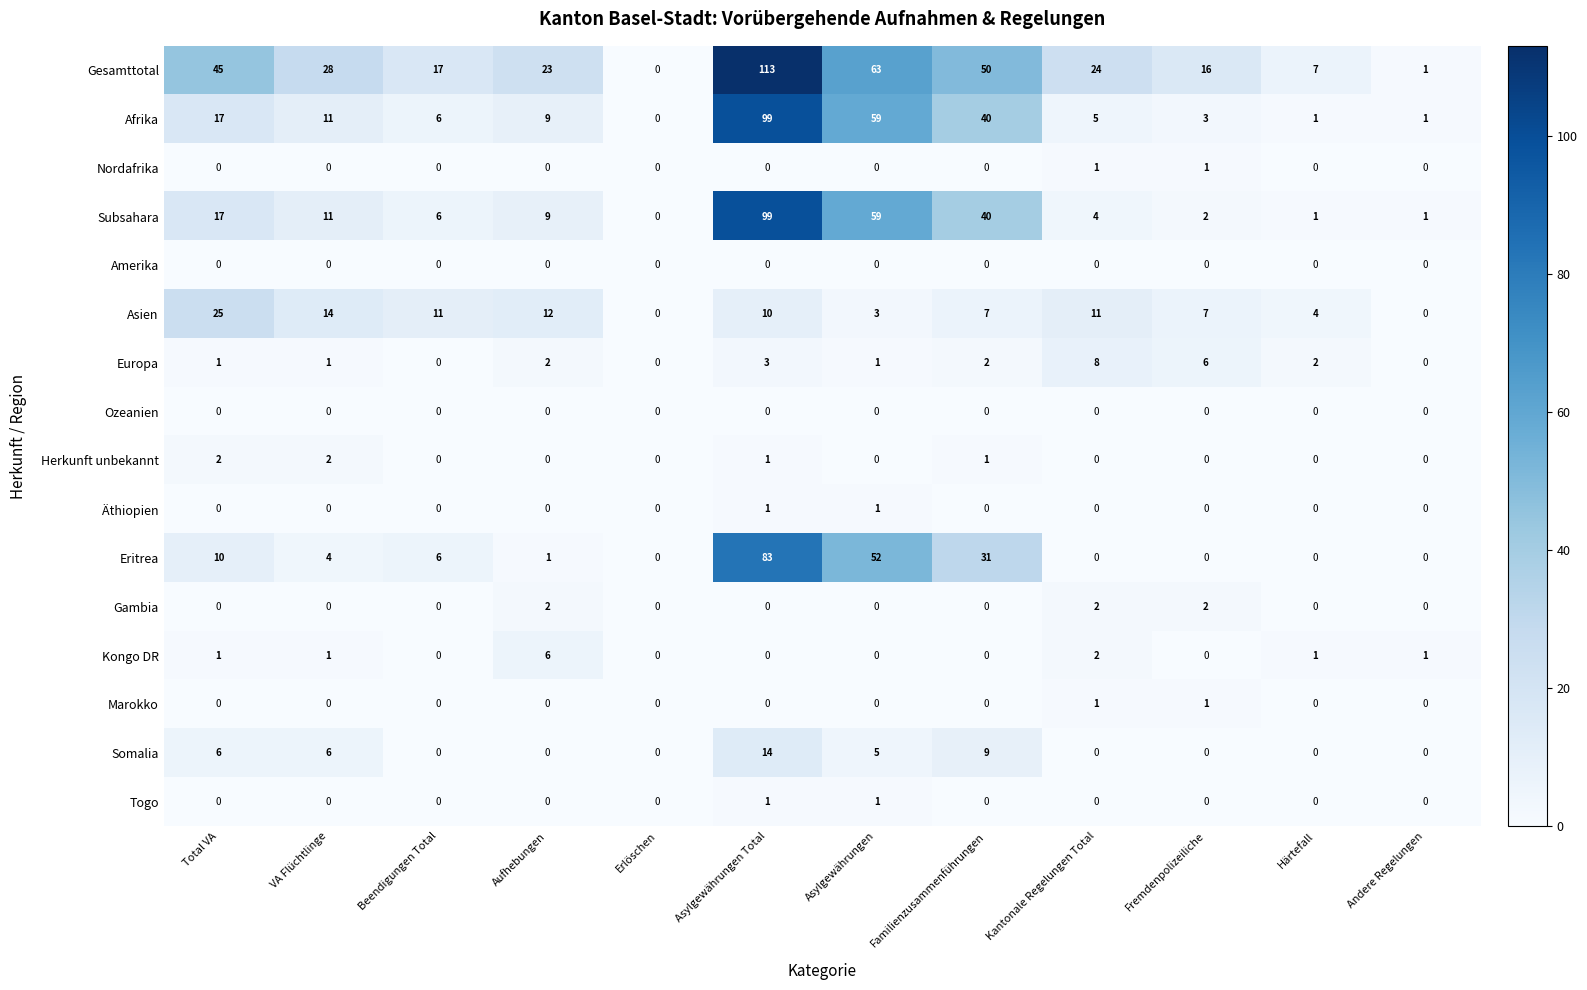

What is the difference between the Gesamttotal values at Total VA and Andere Regelungen?

44